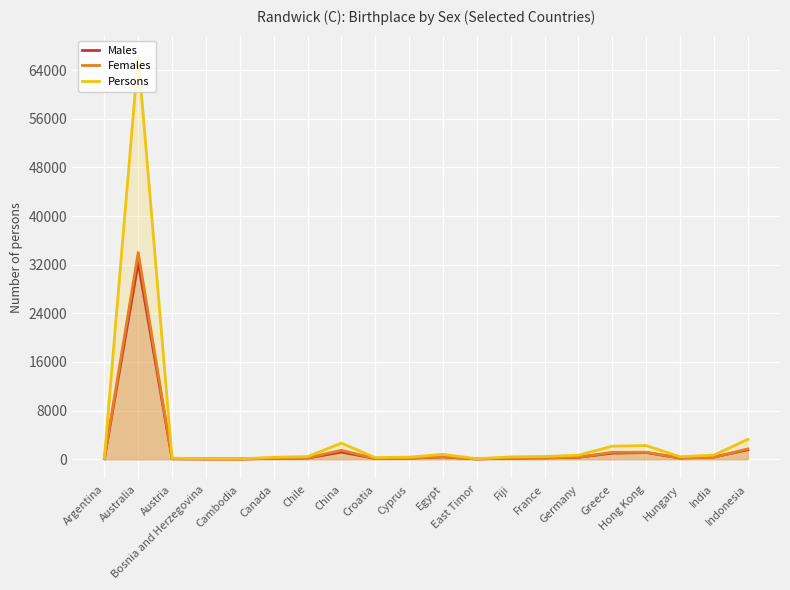

What is the average value of the Females series?

2108